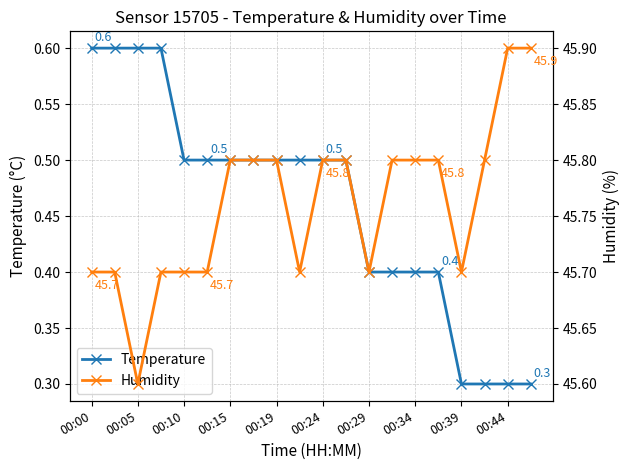

What is the highest value of the Temperature series?

0.6